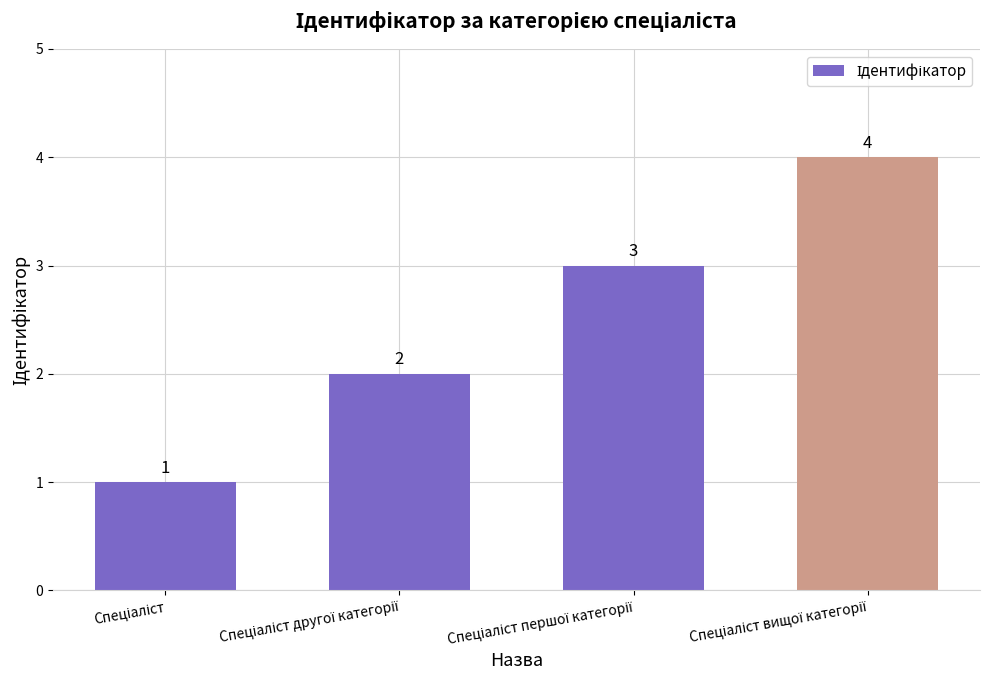

What is the difference between the maximum and minimum values?

3